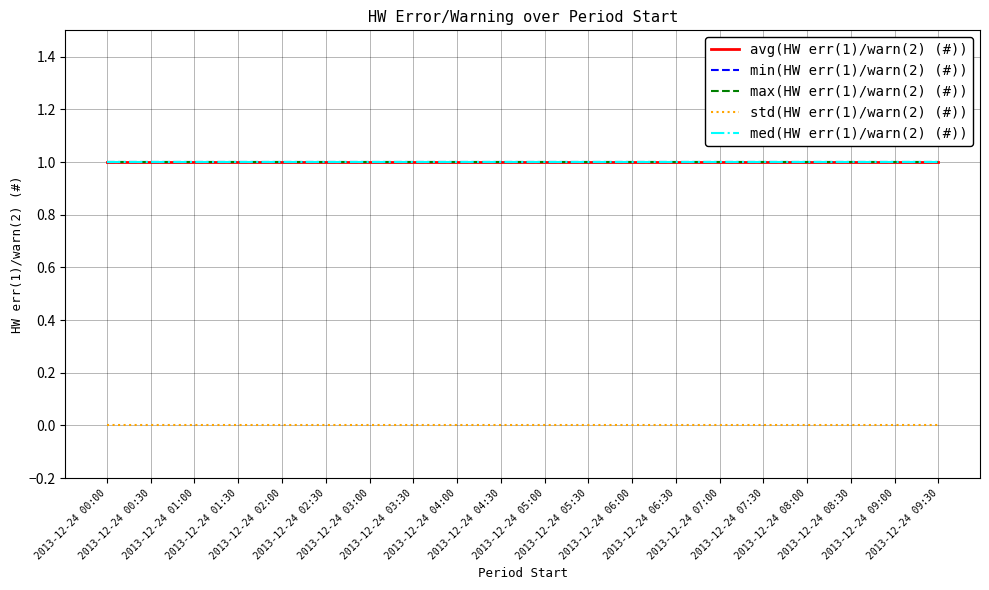

True or false: max(HW err(1)/warn(2) (#)) has more than 2 interior local peaks.

False